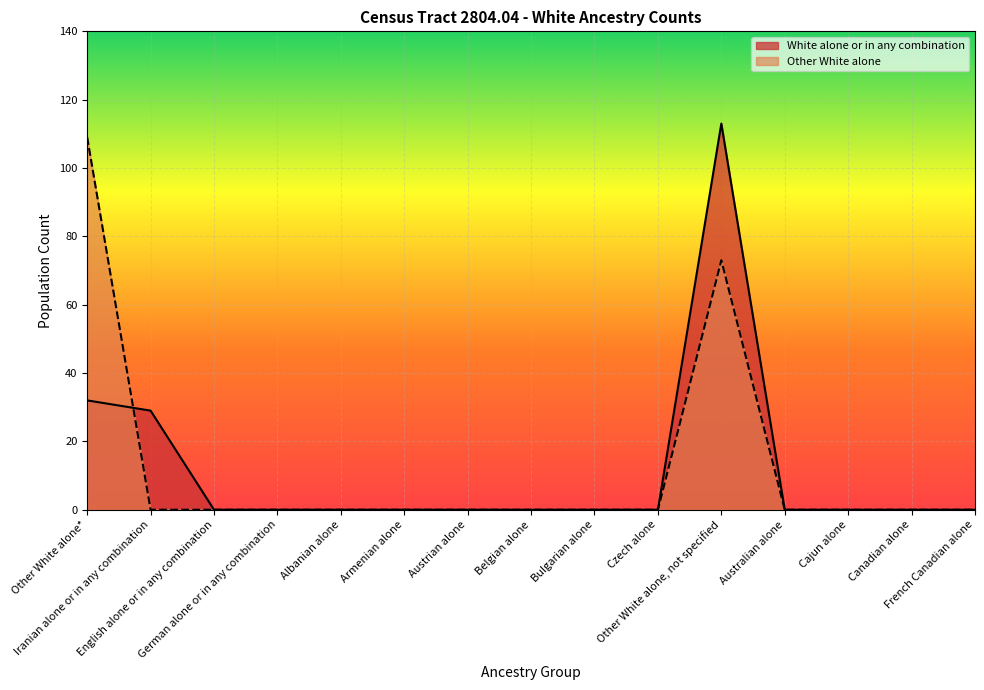

What is the difference between the White alone or in any combination values at Other White alone, not specified and Austrian alone?

113